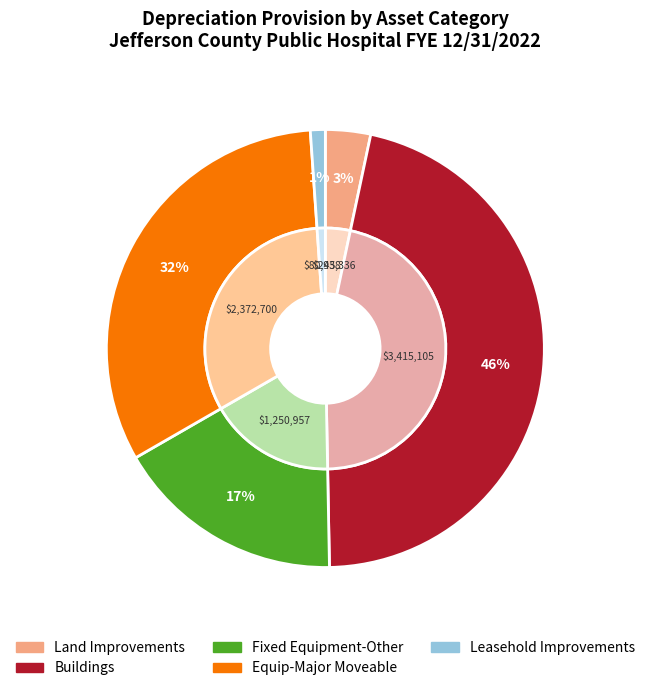

Does Leasehold Improvements represent more than half of the total?

No